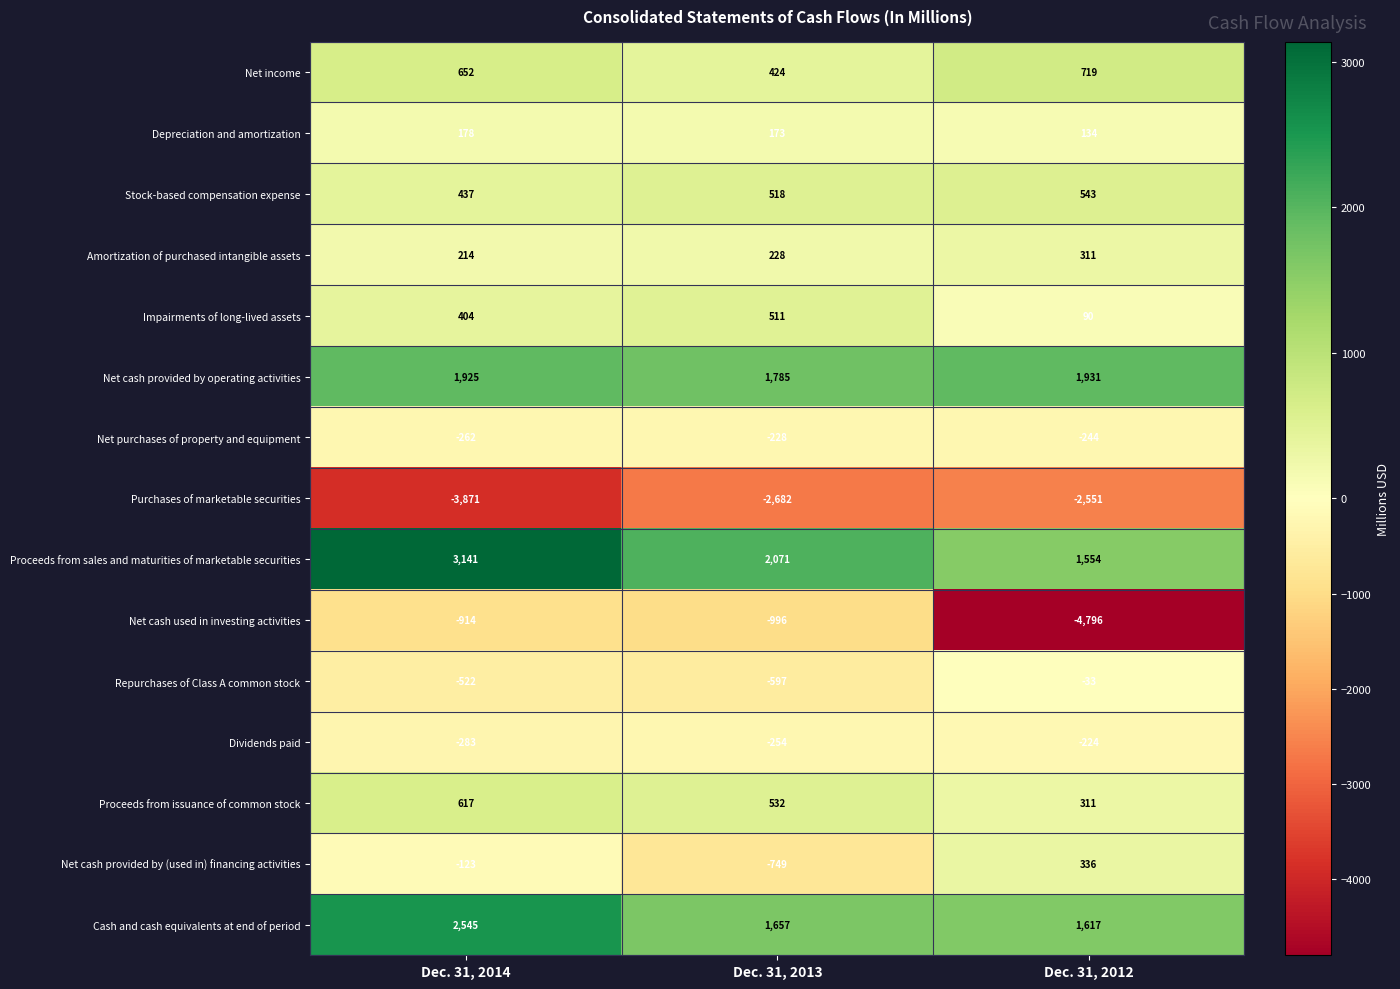

Is it true that Net purchases of property and equipment equals -262 at Dec. 31, 2014?

True